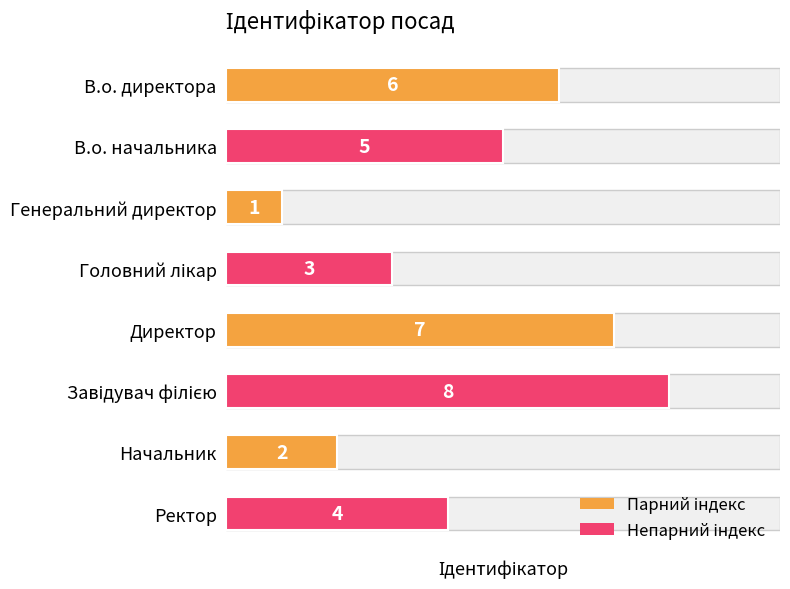

What is the ratio of the value at В.о. директора to the value at Завідувач філією?

0.8